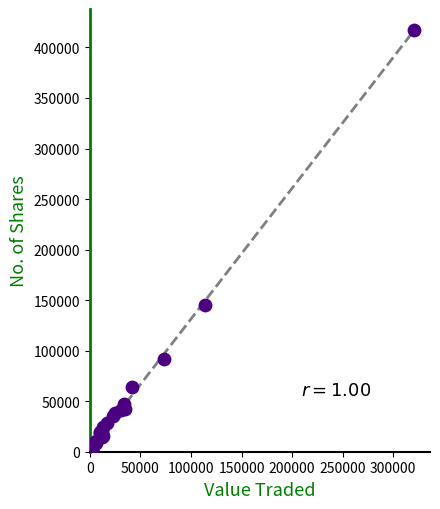

What Y value in the scatter plot is closest to 208598?

144833